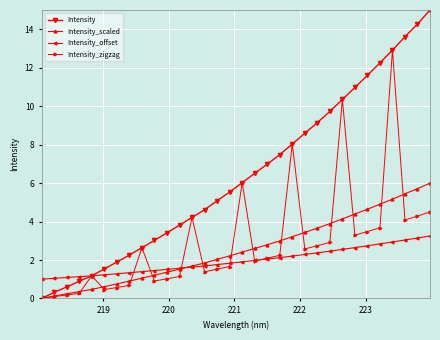

How many distinct data groups are displayed?

4